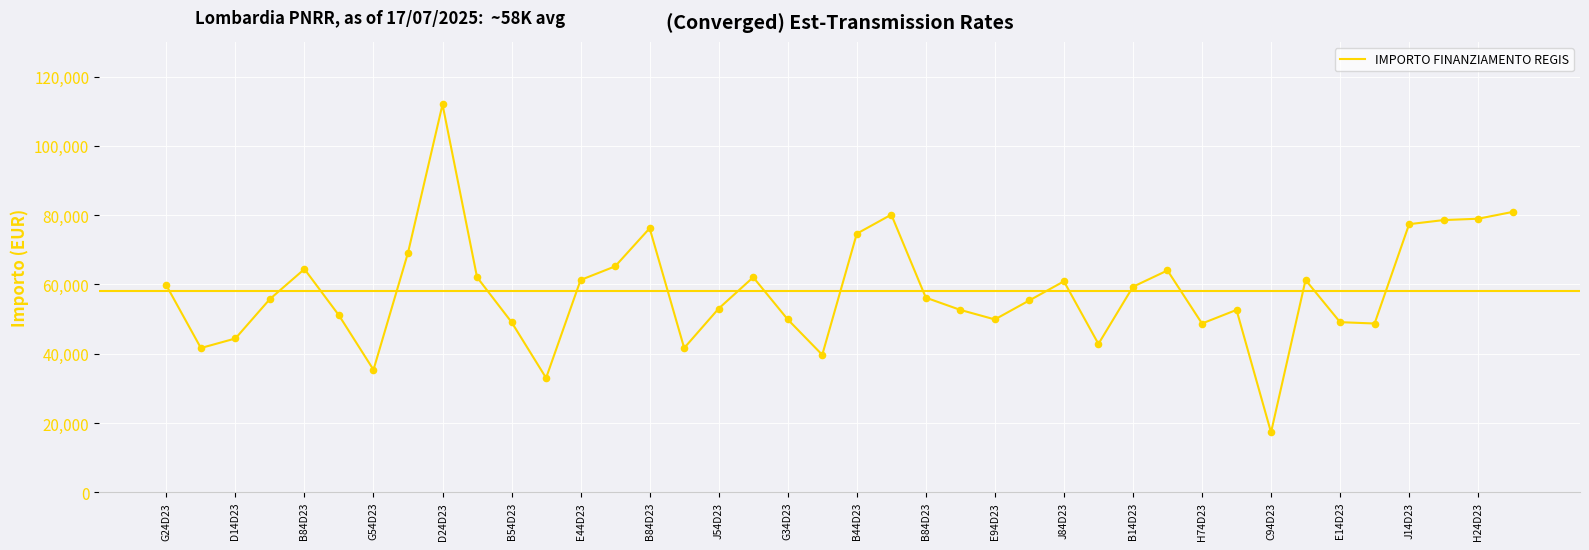

What is the greatest value displayed?

111949.1